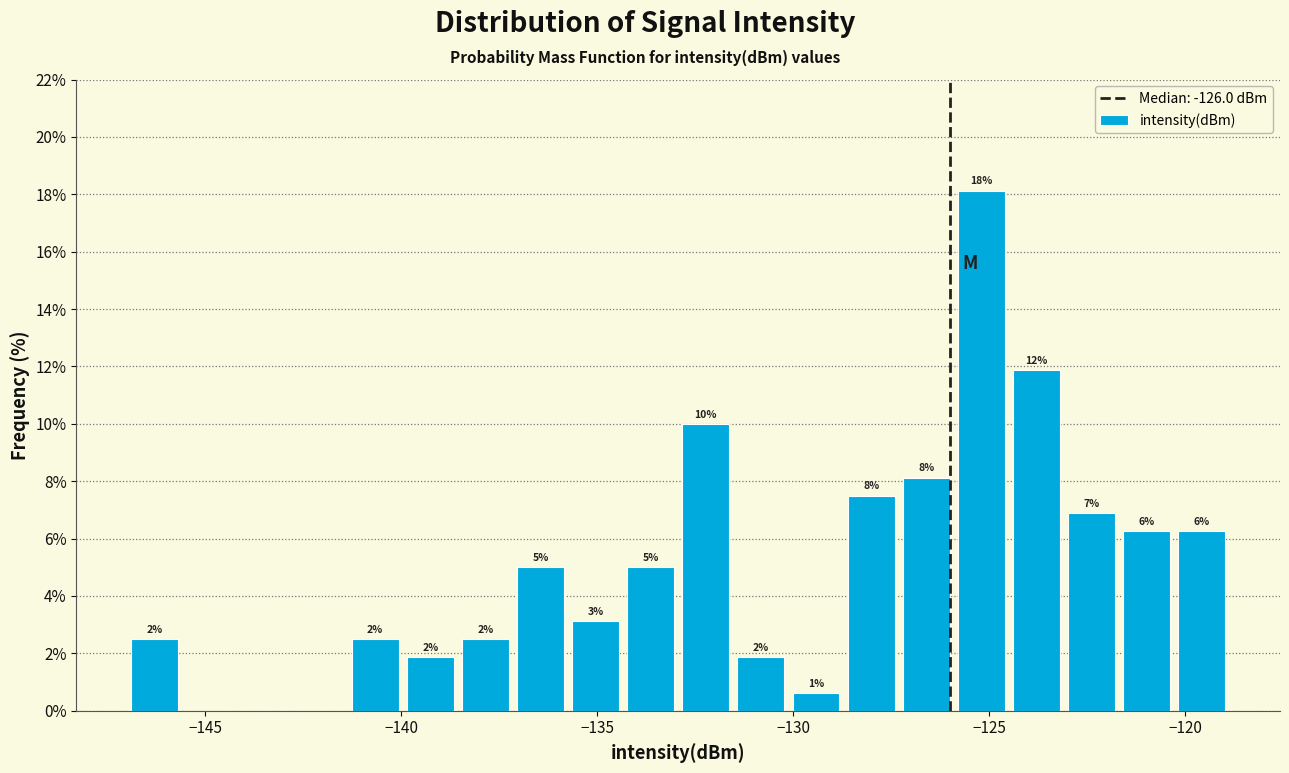

Around what value on the x-axis is the tallest bar? Give the approximate position of its centre, as read against the axis.

-125.0